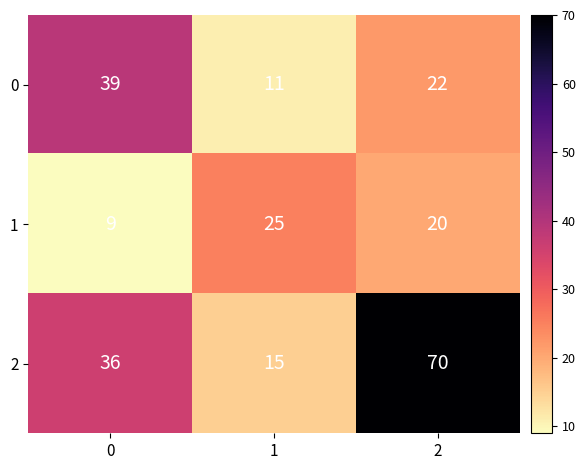

Reading left to right, list all the values displayed in this chart.

0: 0=39	1=11	2=22
1: 0=9	1=25	2=20
2: 0=36	1=15	2=70